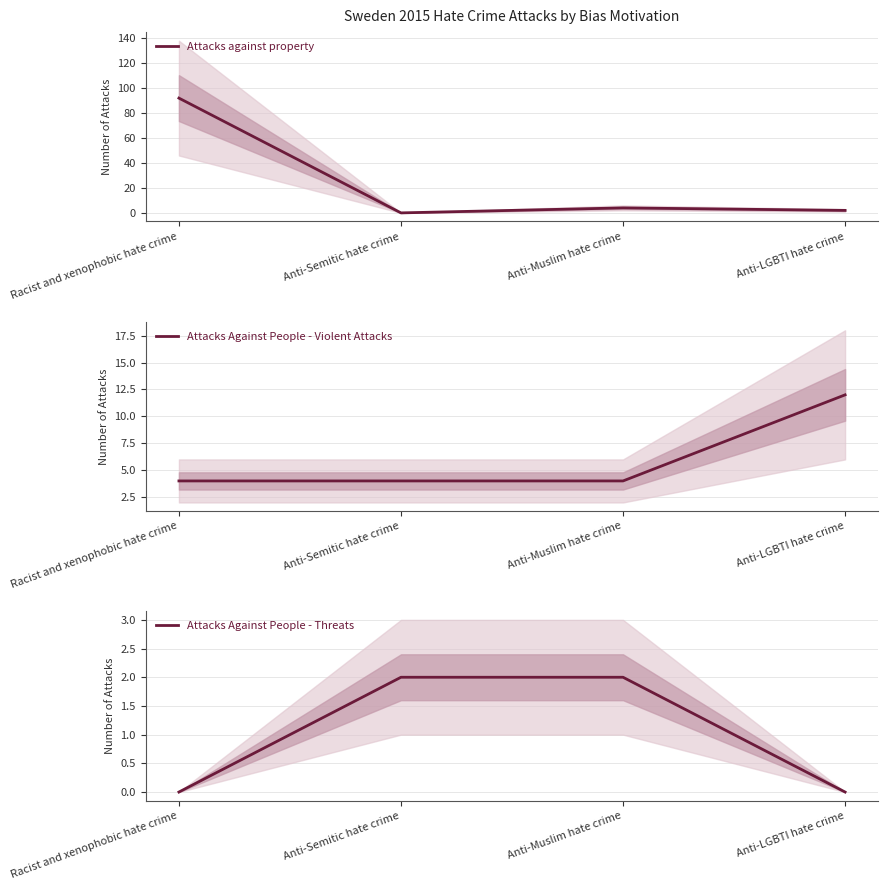

At which label is Attacks Against People - Threats closest to 1?

Racist and xenophobic hate crime